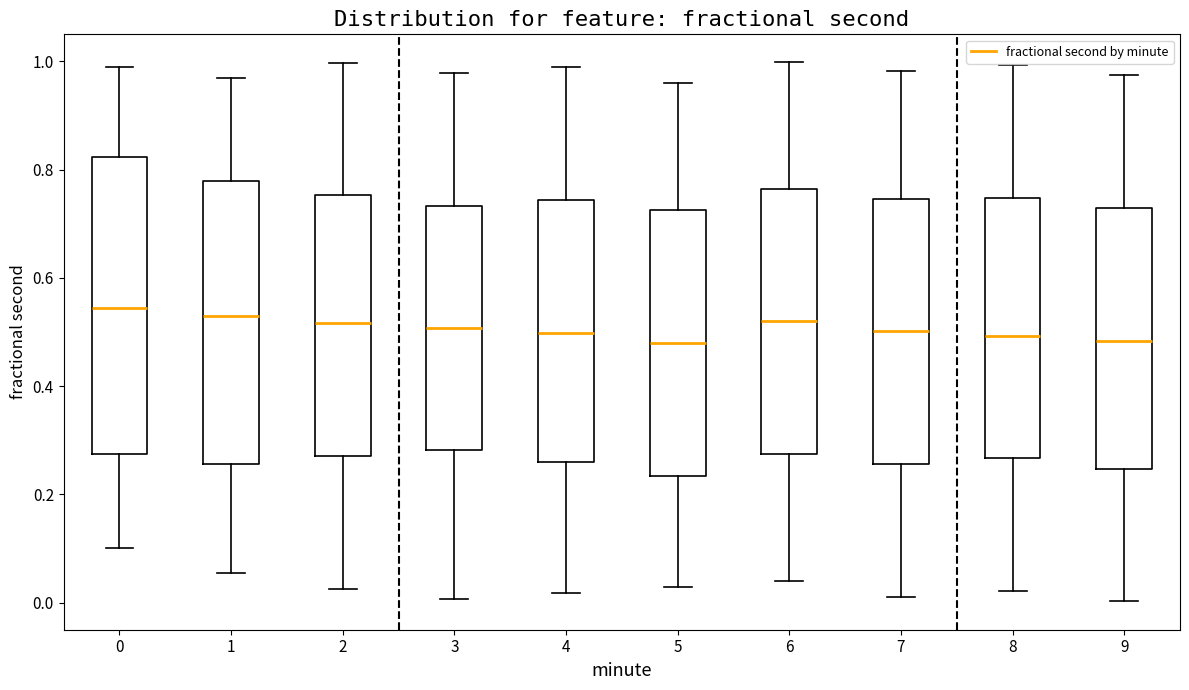

Where is the lower edge of the box at x = 8 on the y-axis? The values are not printed on the chart, so give them approximately, as read against the axis.

0.26